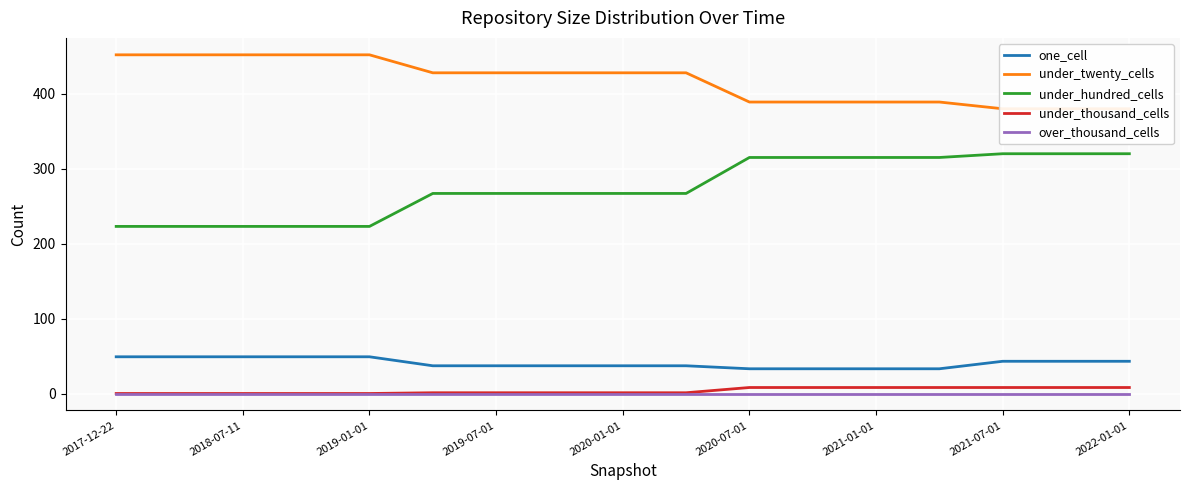

True or false: one_cell and over_thousand_cells cross at least once.

False